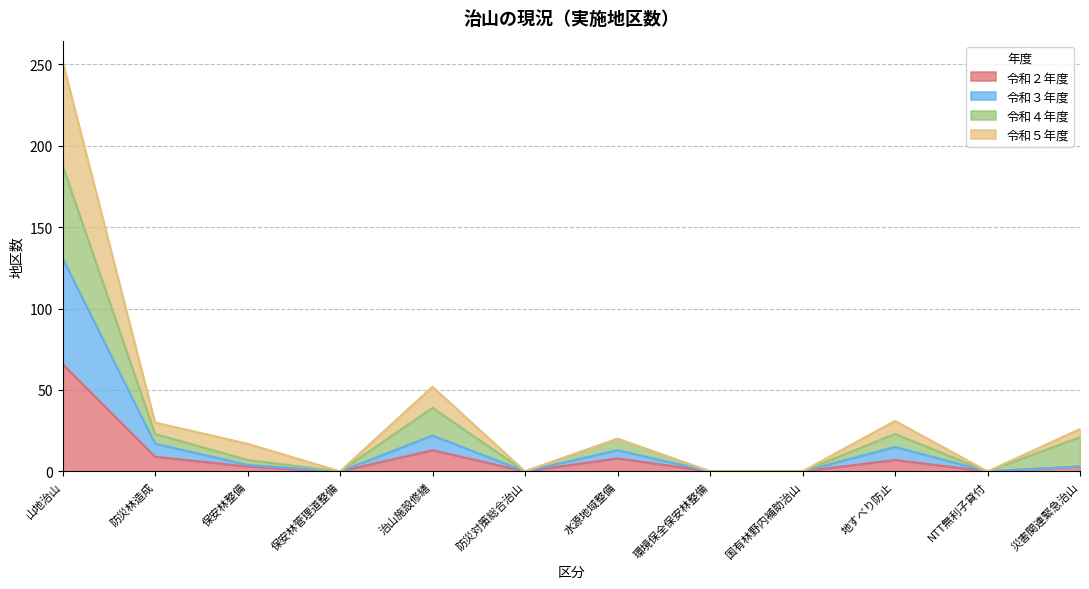

At which category does 令和３年度 reach its first local valley?

保安林管理道整備